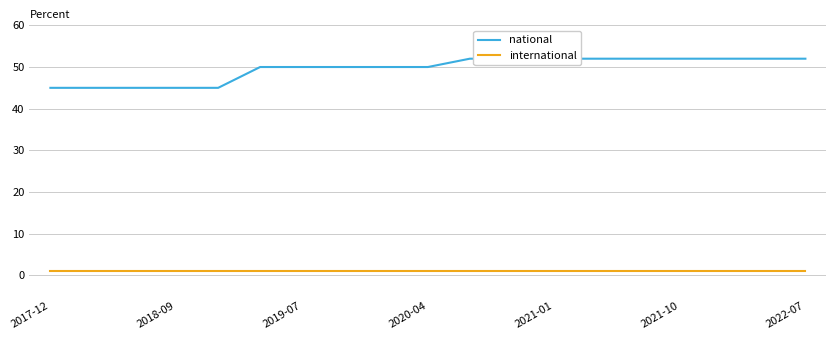

What is the difference between the highest and lowest values at 11?

51